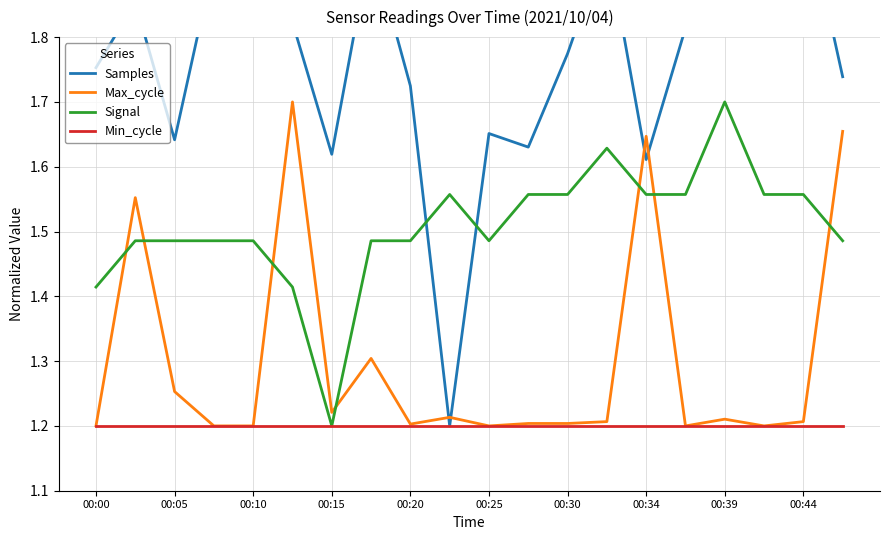

True or false: Max_cycle and Min_cycle intersect in this chart.

False